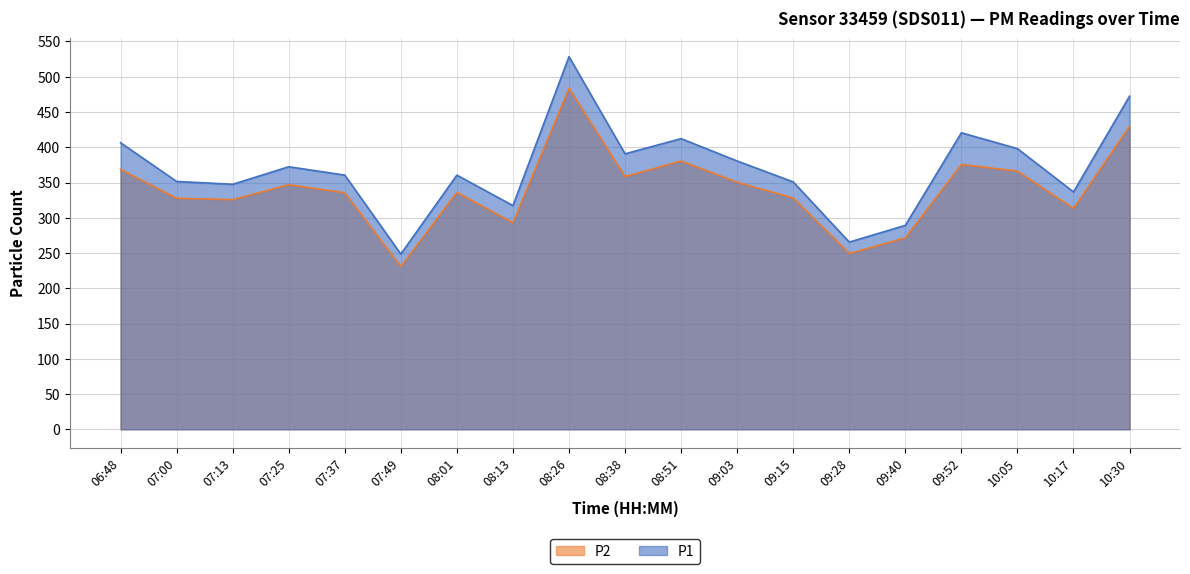

Which category has the lowest value across all series?

07:49